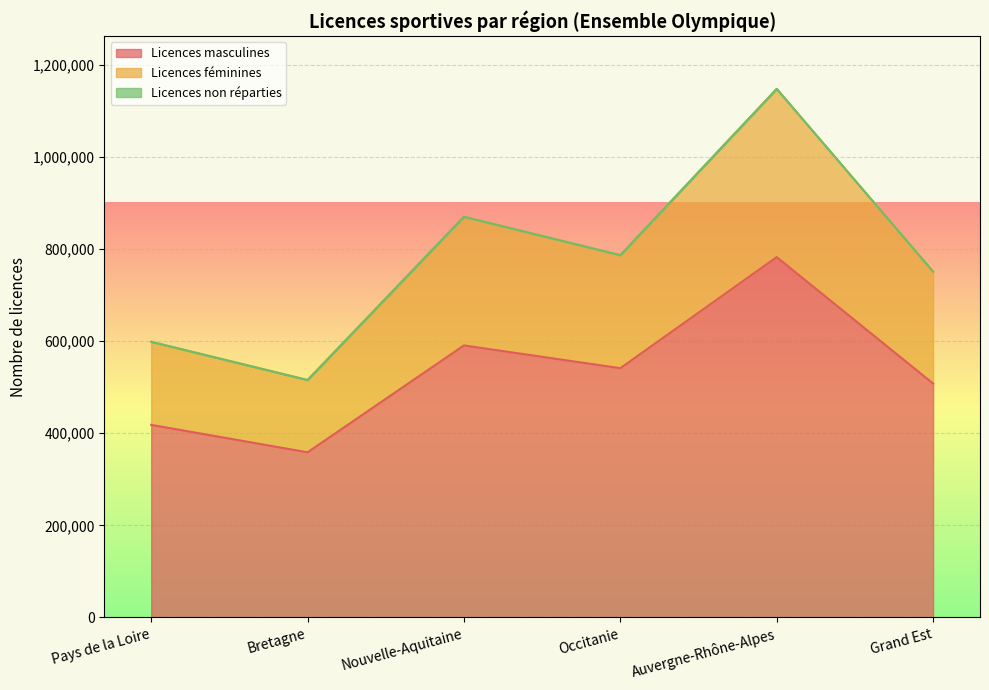

Which category has the highest value in the Licences masculines series?

Auvergne-Rhône-Alpes